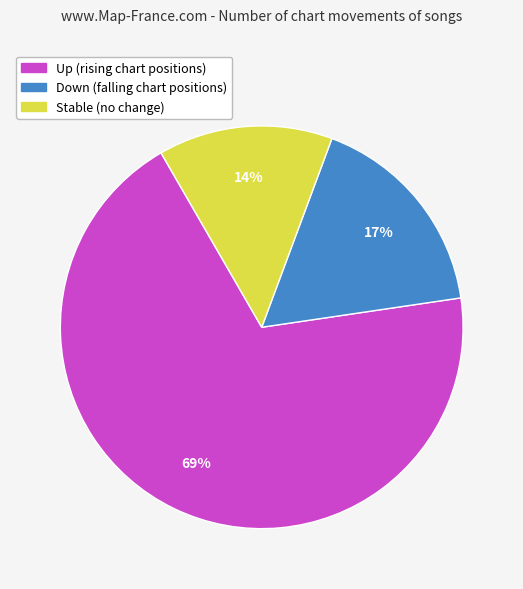

How many slices are in this pie chart?

3